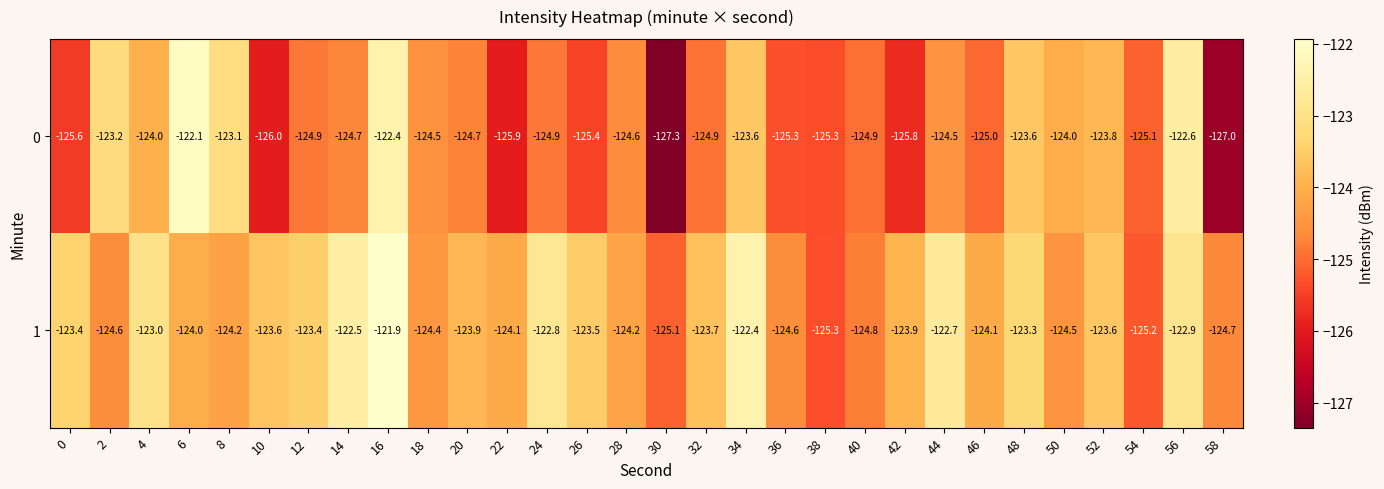

What is the difference between the highest and lowest values at 12?

1.5